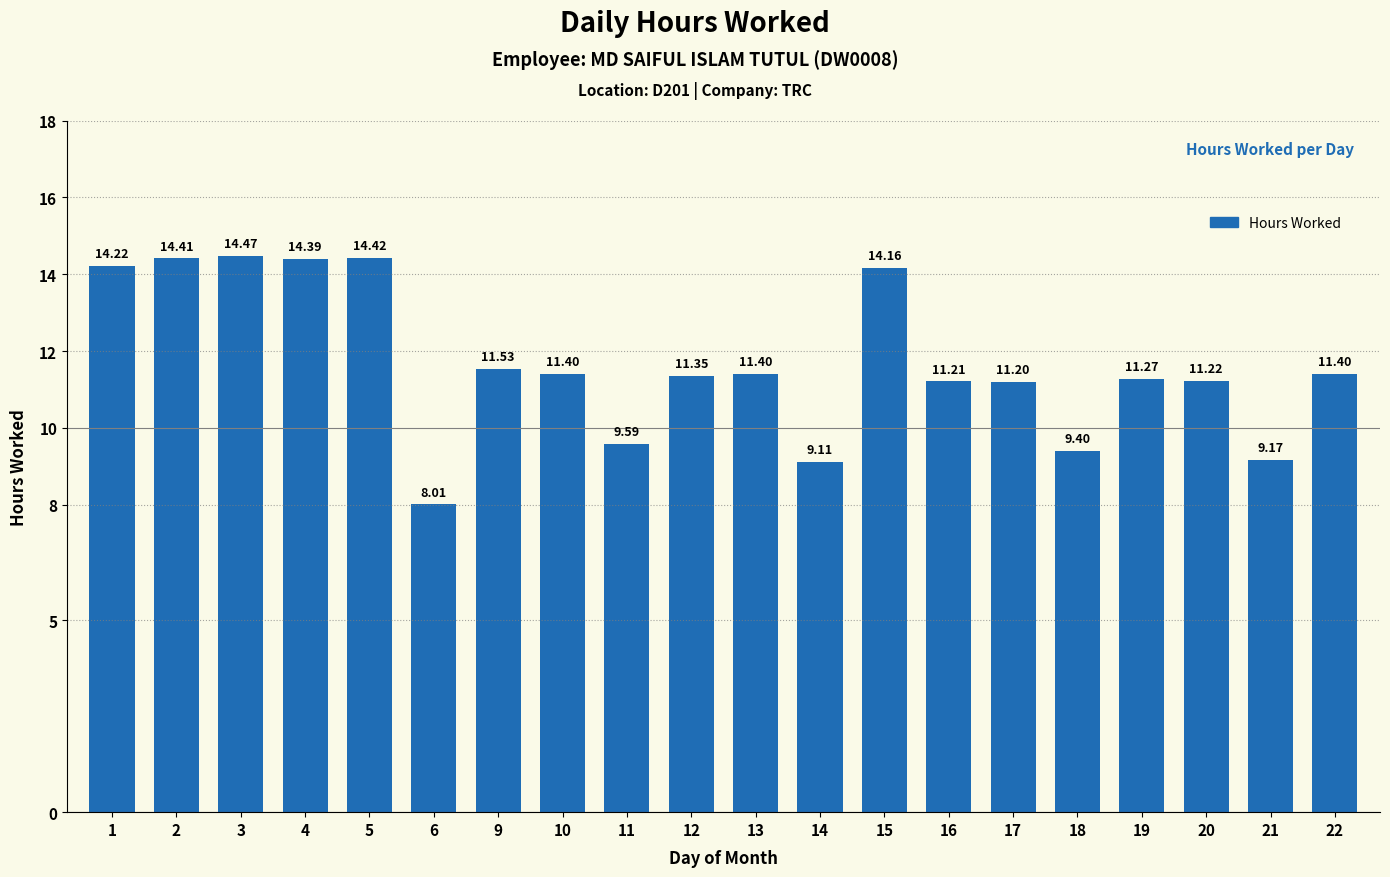

What is the sum of all values?

233.3